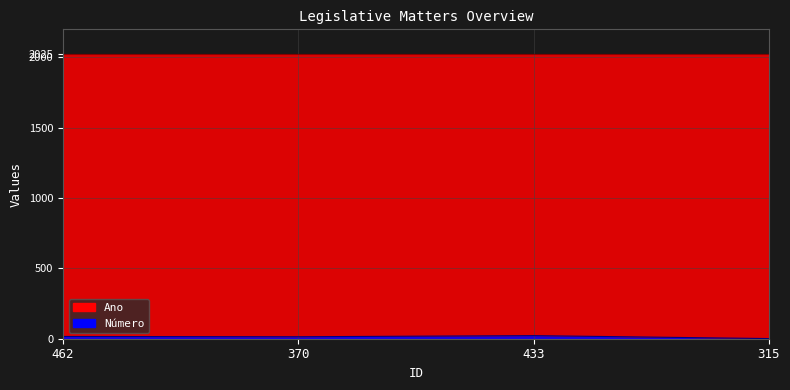

Between 433 and 315, which is larger?

433